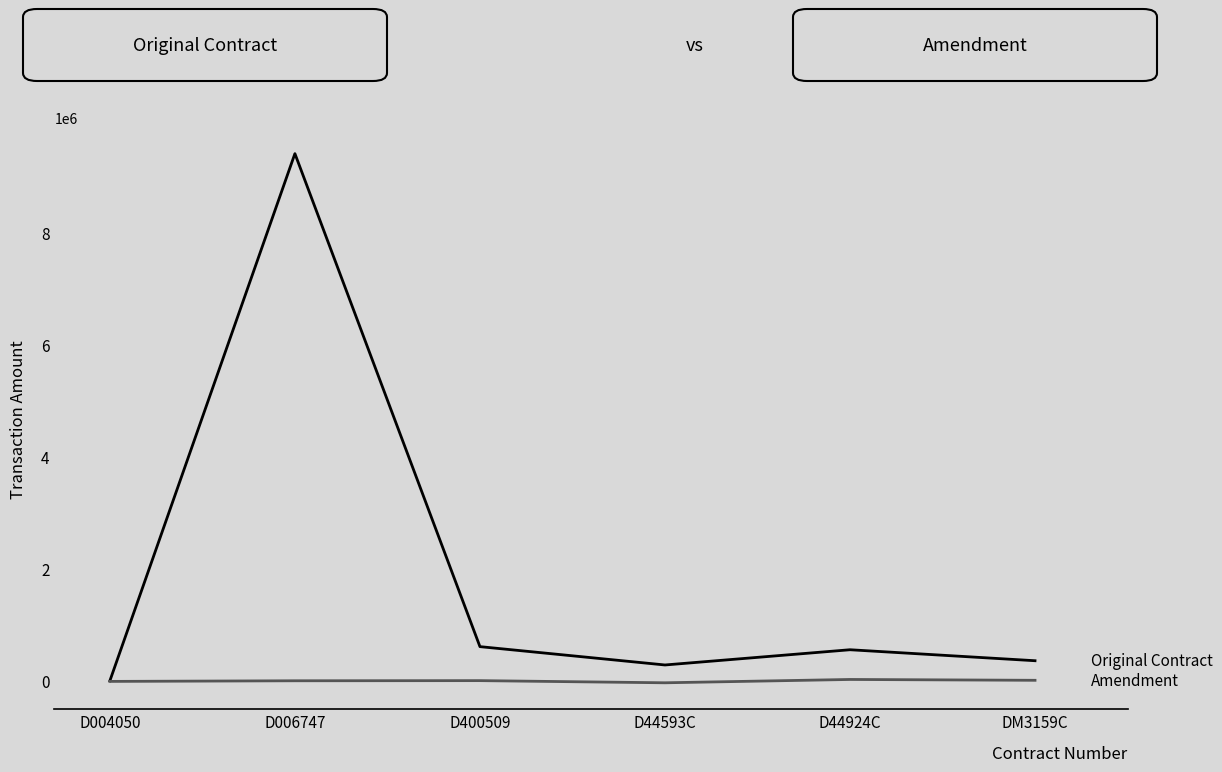

What is the smallest value displayed?

-36035.0